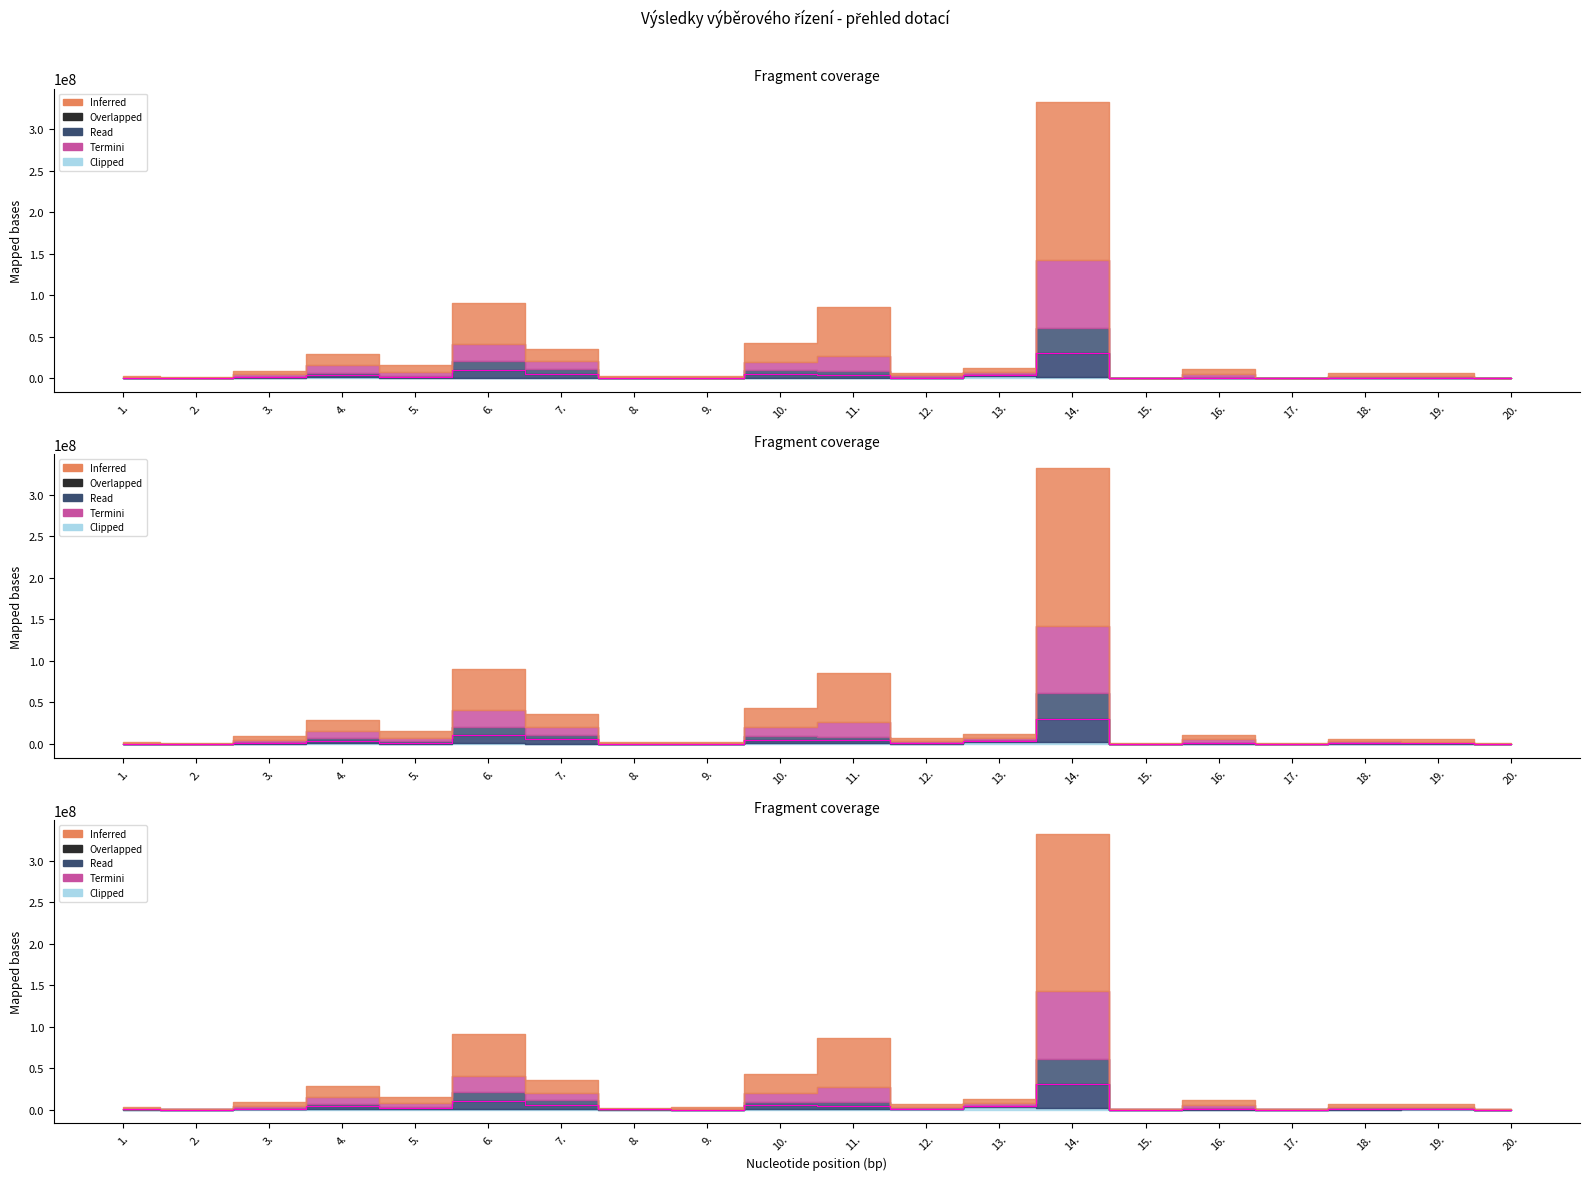

True or false: Navržená výše dotace komisí has more than 2 interior local peaks.

True